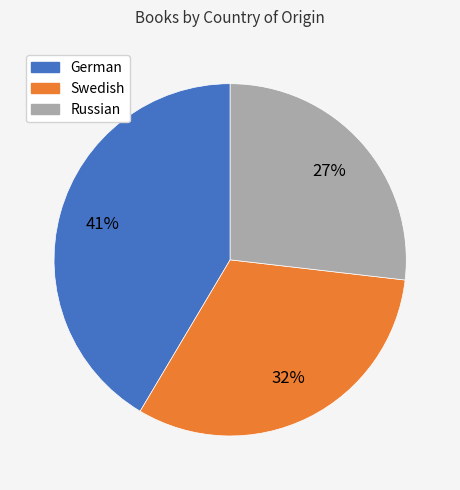

True or false: Swedish accounts for 32% of the total.

True